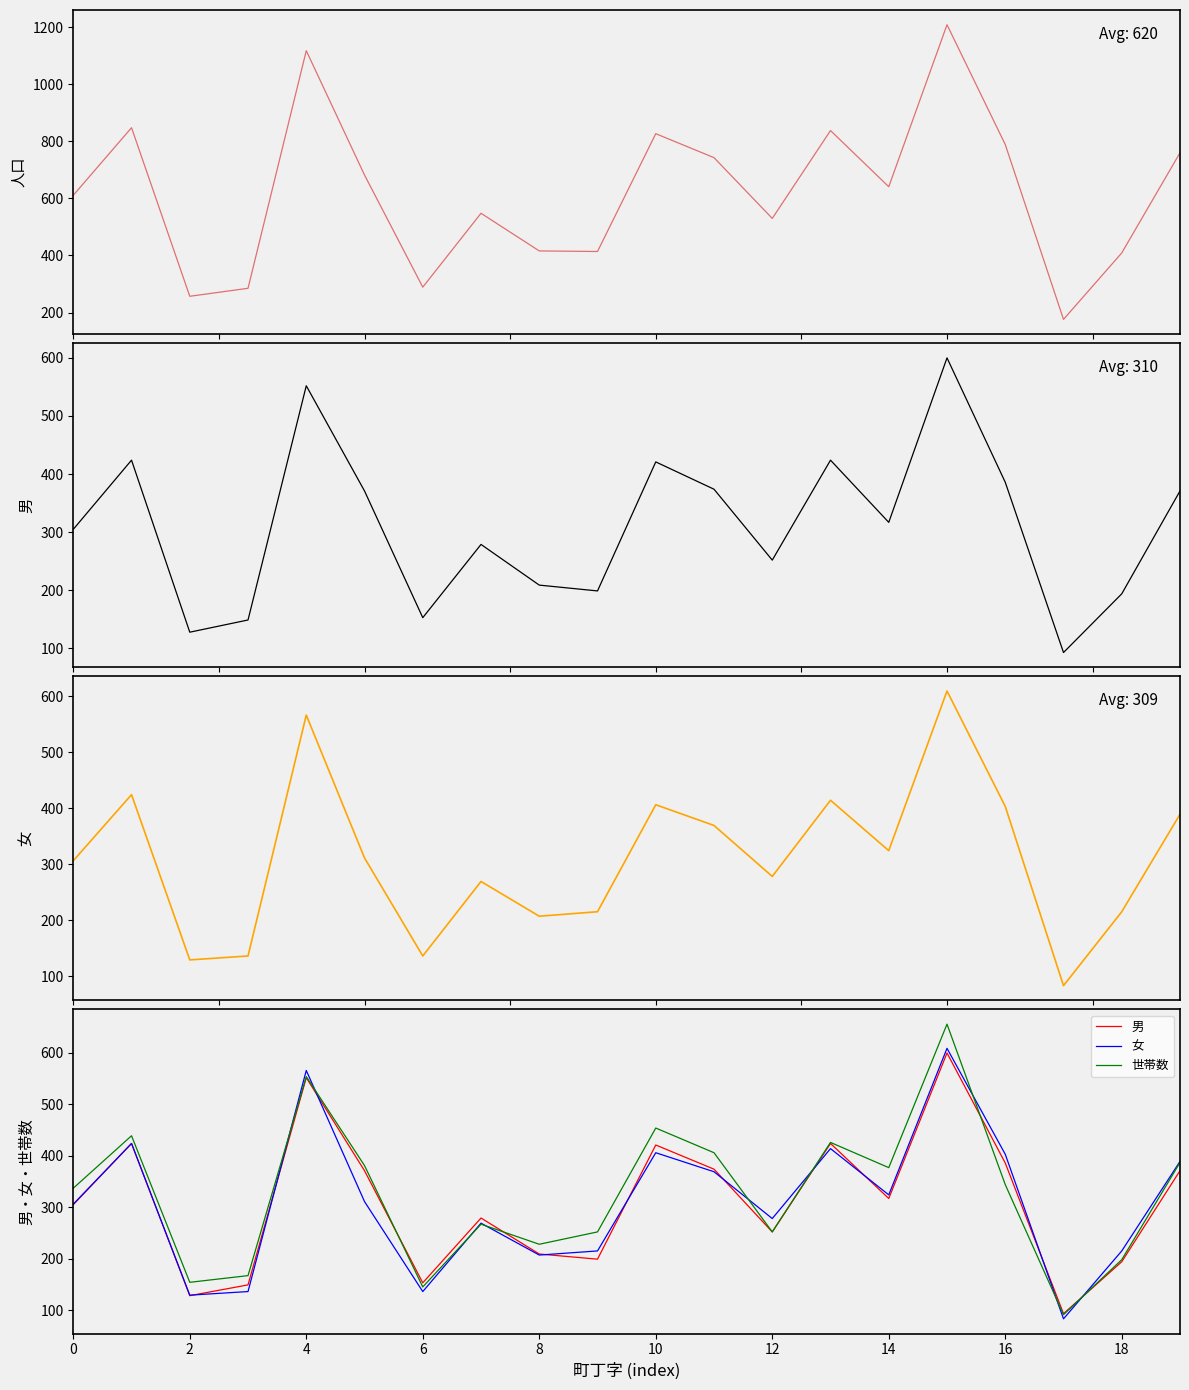

Does the chart display data point markers on the line(s)?

No